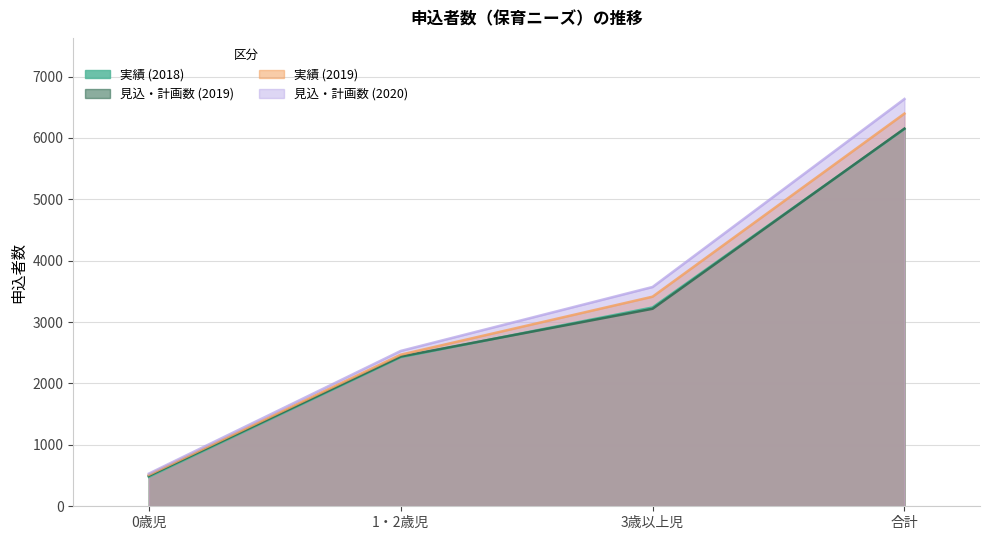

The 実績 (2018) series shows 479 at 0歳児. True or false?

True